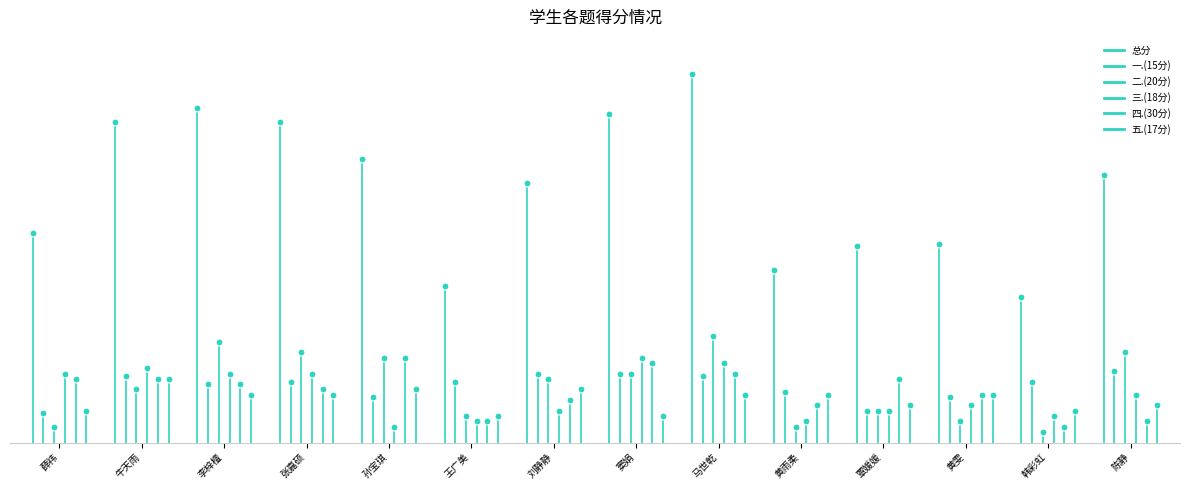

What are all the series names shown in the legend?

总分, 一.(15分), 二.(20分), 三.(18分), 四.(30分), 五.(17分)